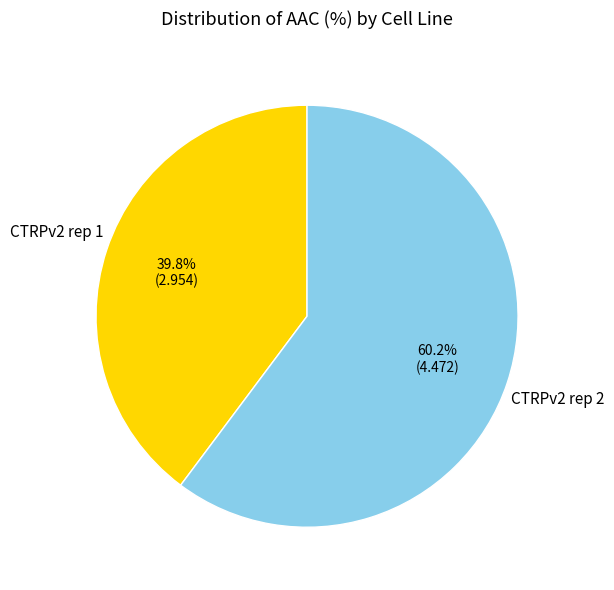

Does CTRPv2 rep 1 represent more than half of the total?

No